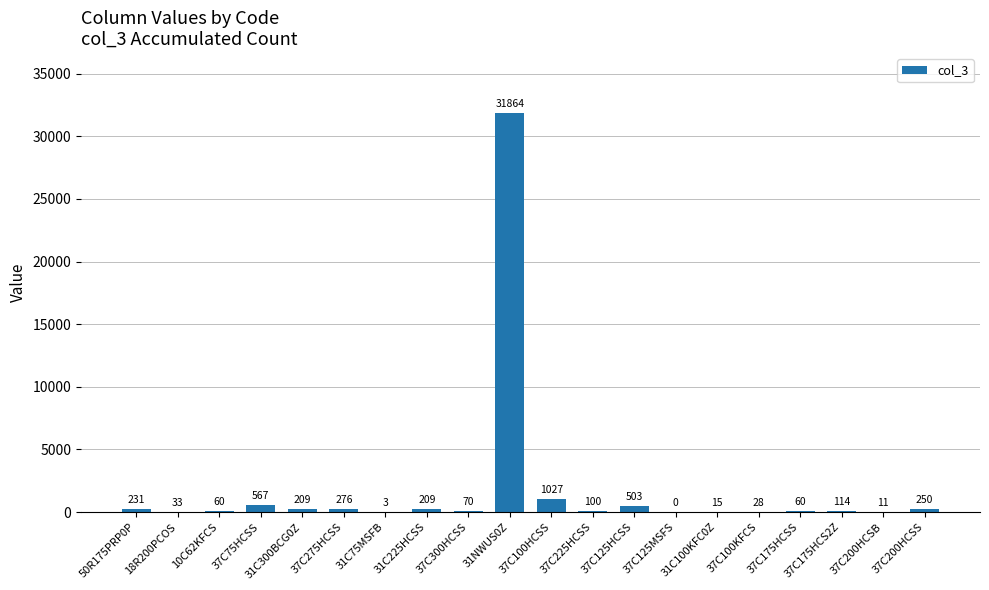

Between 31C300BCG0Z and 10C62KFCS, which is larger?

31C300BCG0Z